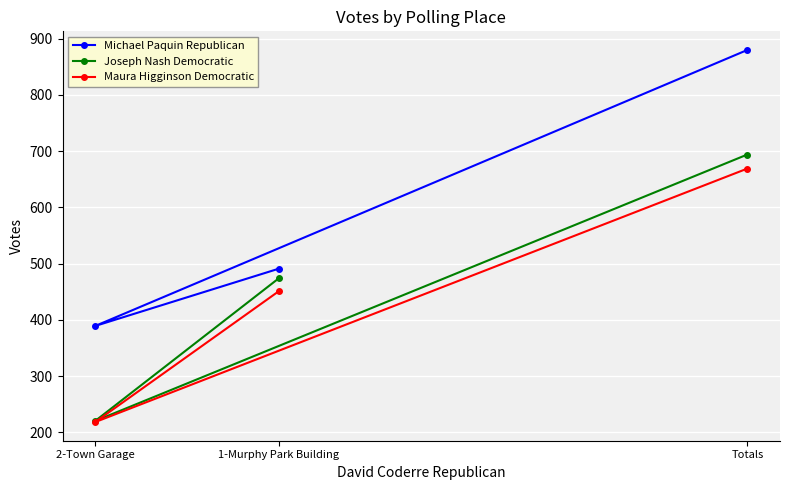

Reading left to right, what are all the values shown in this chart?

Michael Paquin Republican: 2-Town Garage=389	1-Murphy Park Building=491	Totals=880
Joseph Nash Democratic: 2-Town Garage=220	1-Murphy Park Building=474	Totals=694
Maura Higginson Democratic: 2-Town Garage=218	1-Murphy Park Building=451	Totals=669